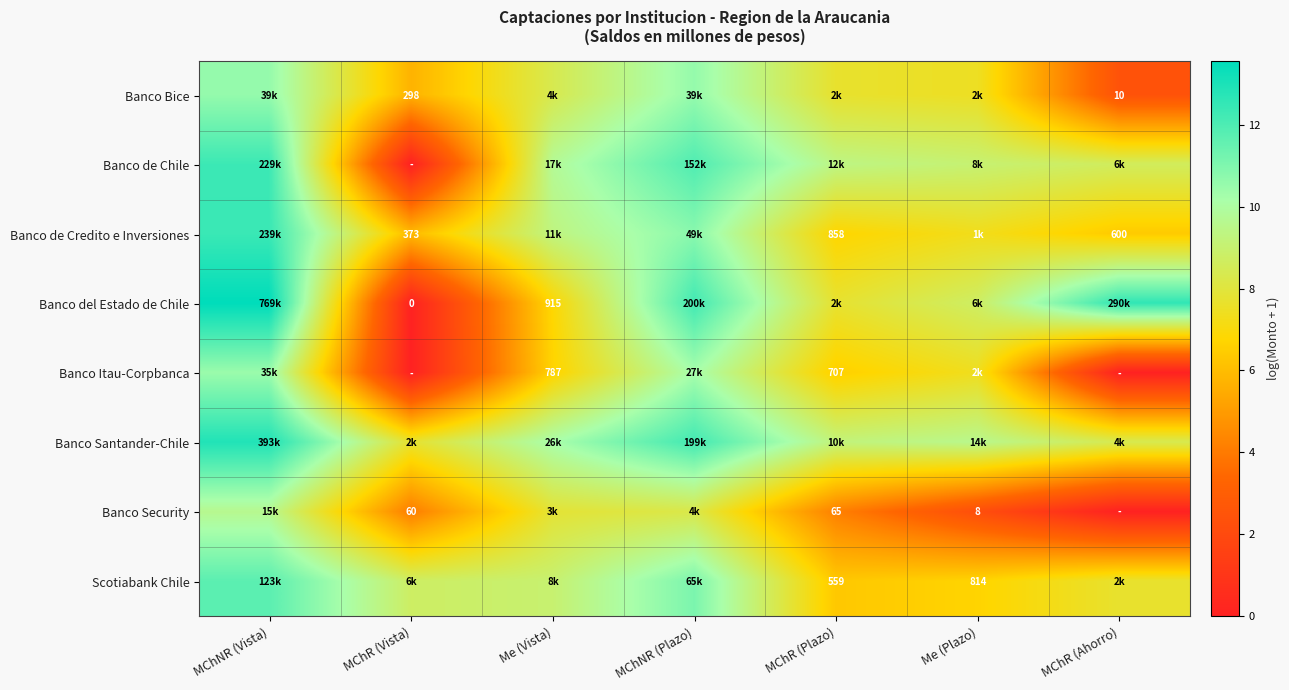

What is the total value across all series at Me (Plazo)?

58.5